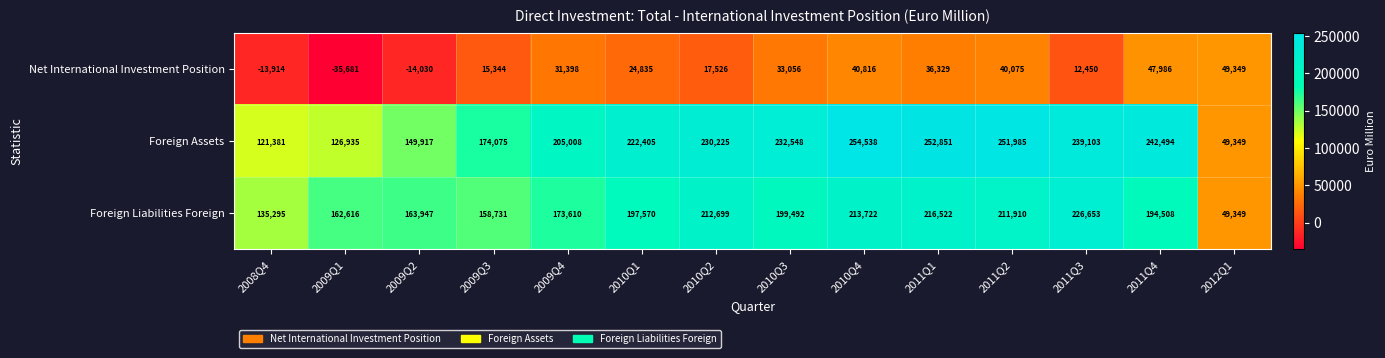

Rank the series at 2010Q3 from lowest to highest value.

Net International Investment Position, Foreign Liabilities Foreign, Foreign Assets